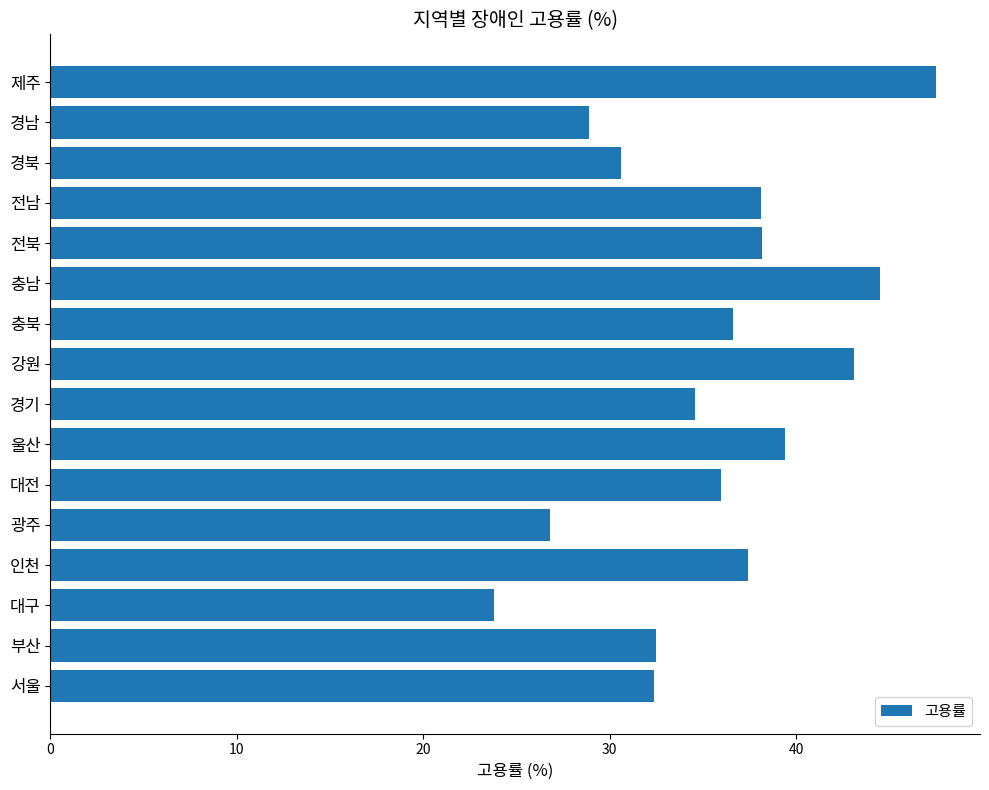

What is the difference between the values at 경남 and 전북?

9.3